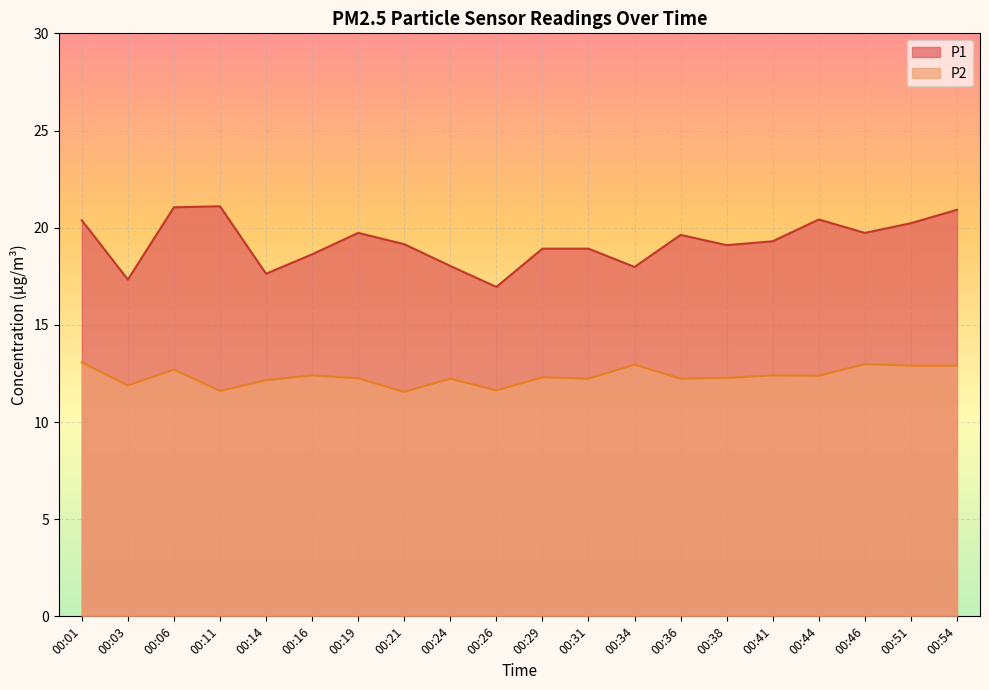

True or false: P1 and P2 cross at least once.

False